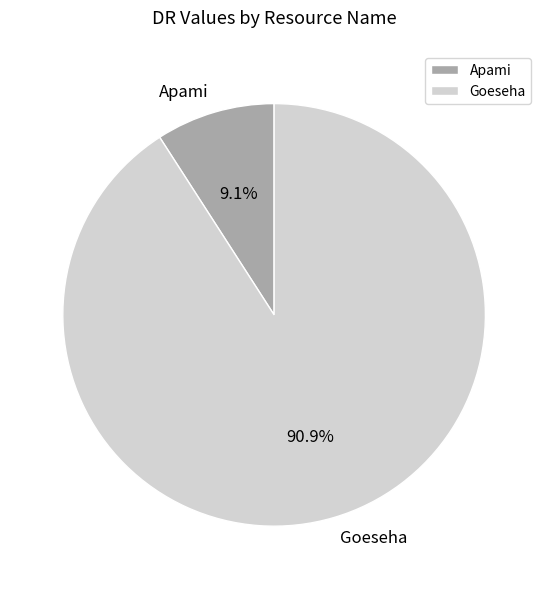

How many slices are in this pie chart?

2